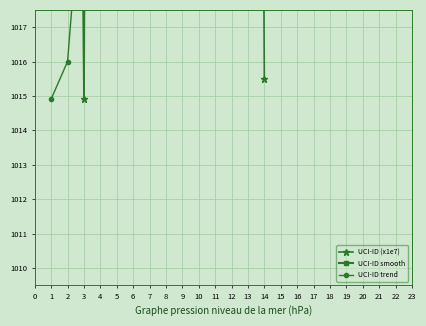

True or false: UCI-ID smooth and UCI-ID trend cross at least once.

False